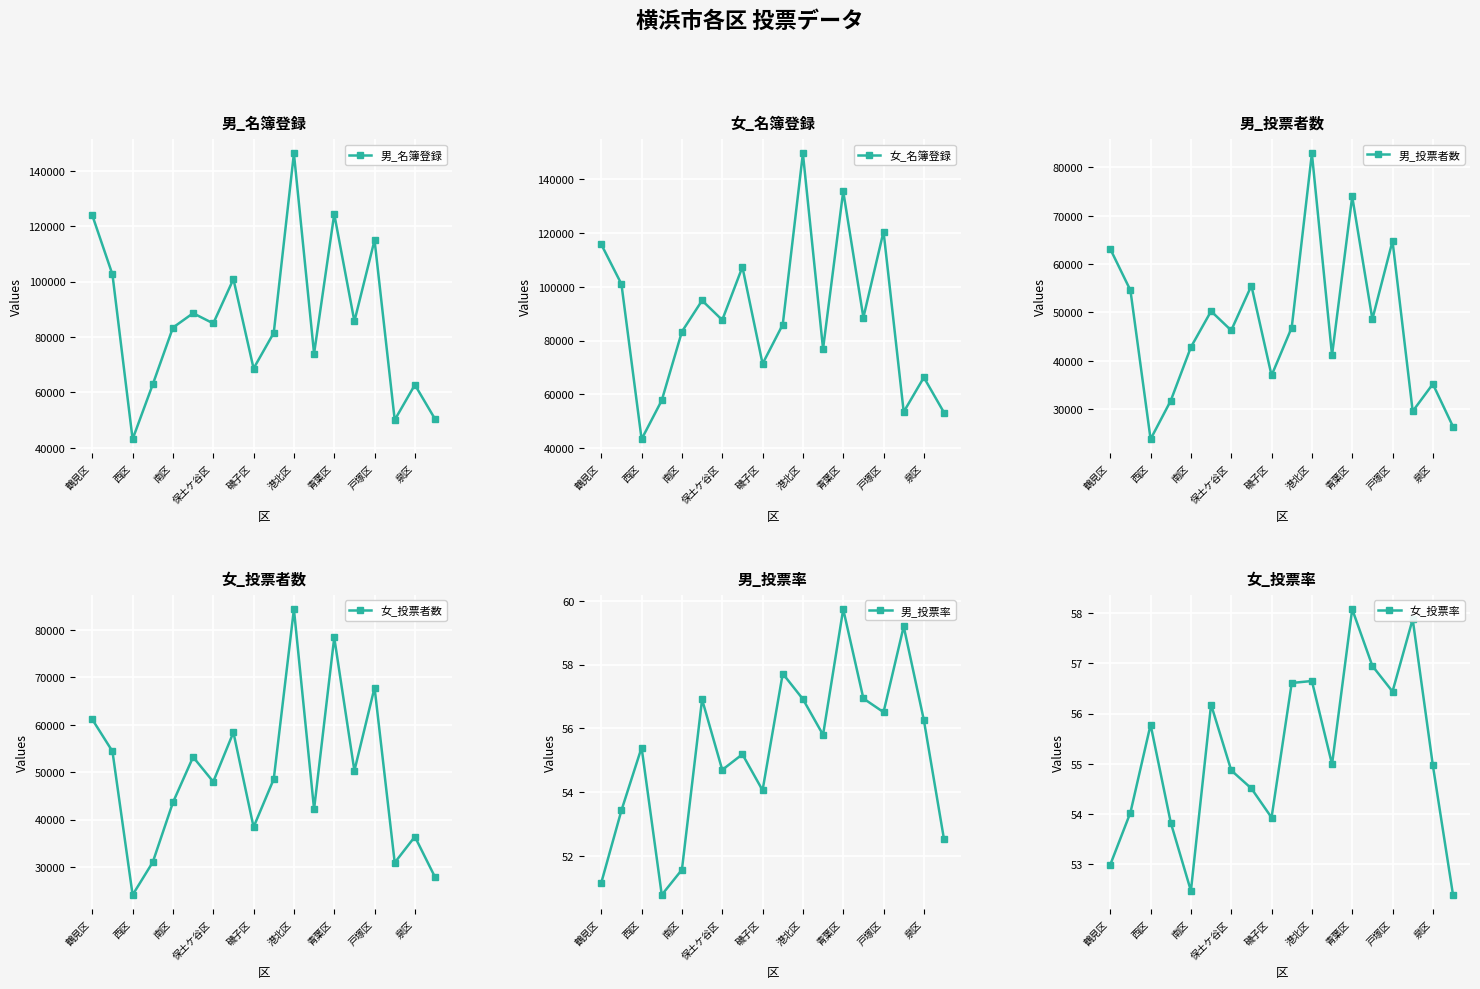

What is the minimum value for 女_投票者数?

24099